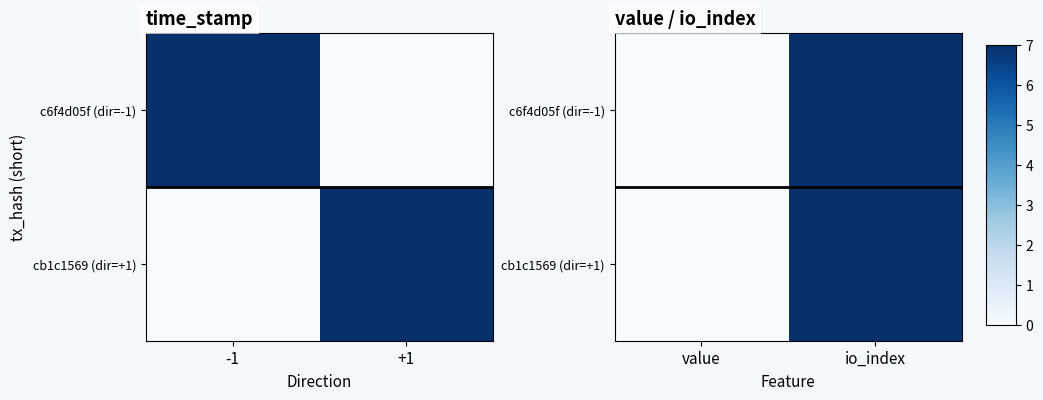

Which category has the lowest value in the cb1c1569 (dir=+1) series?

value